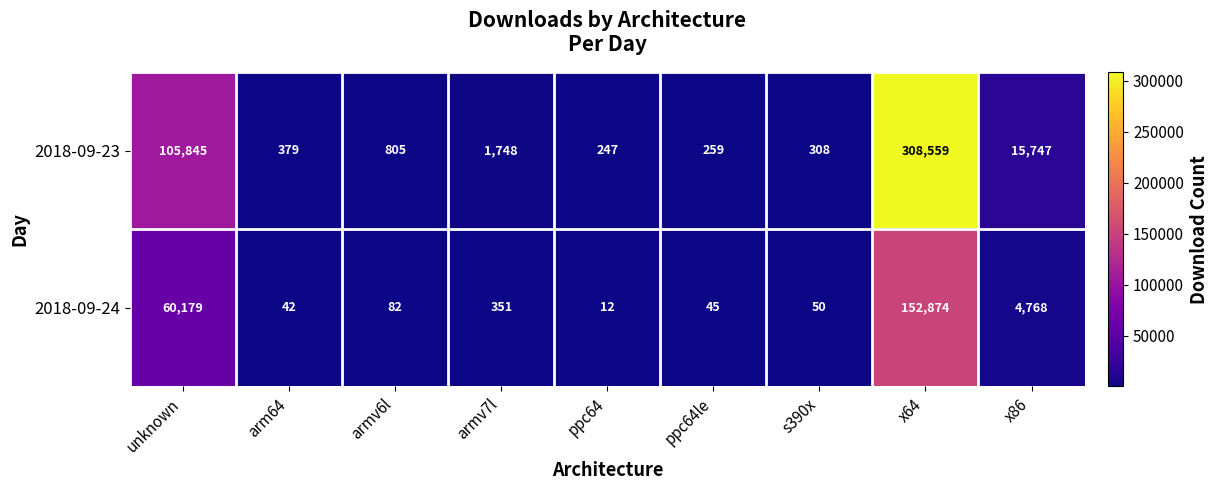

At which category does the chart reach its minimum across all series?

ppc64